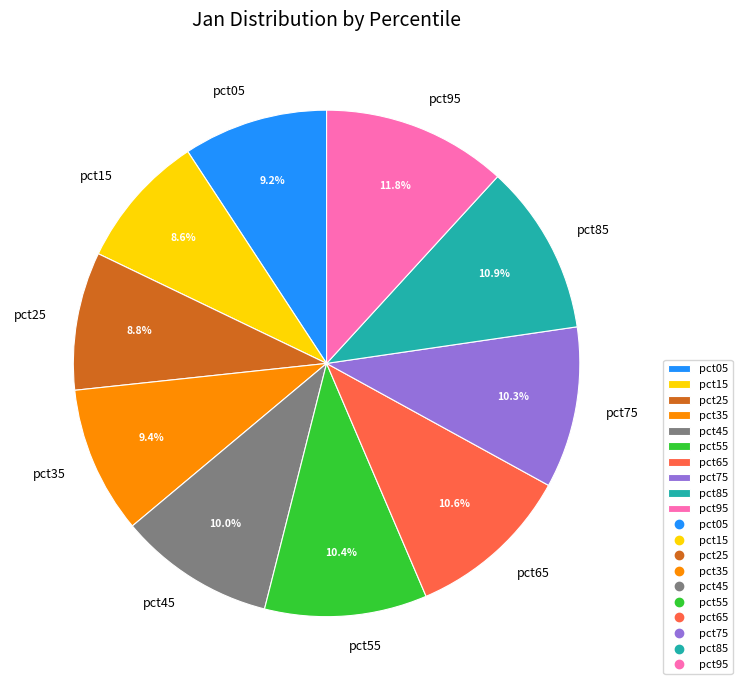

Combined, what portion of the pie is pct65 and pct25?

19.4%